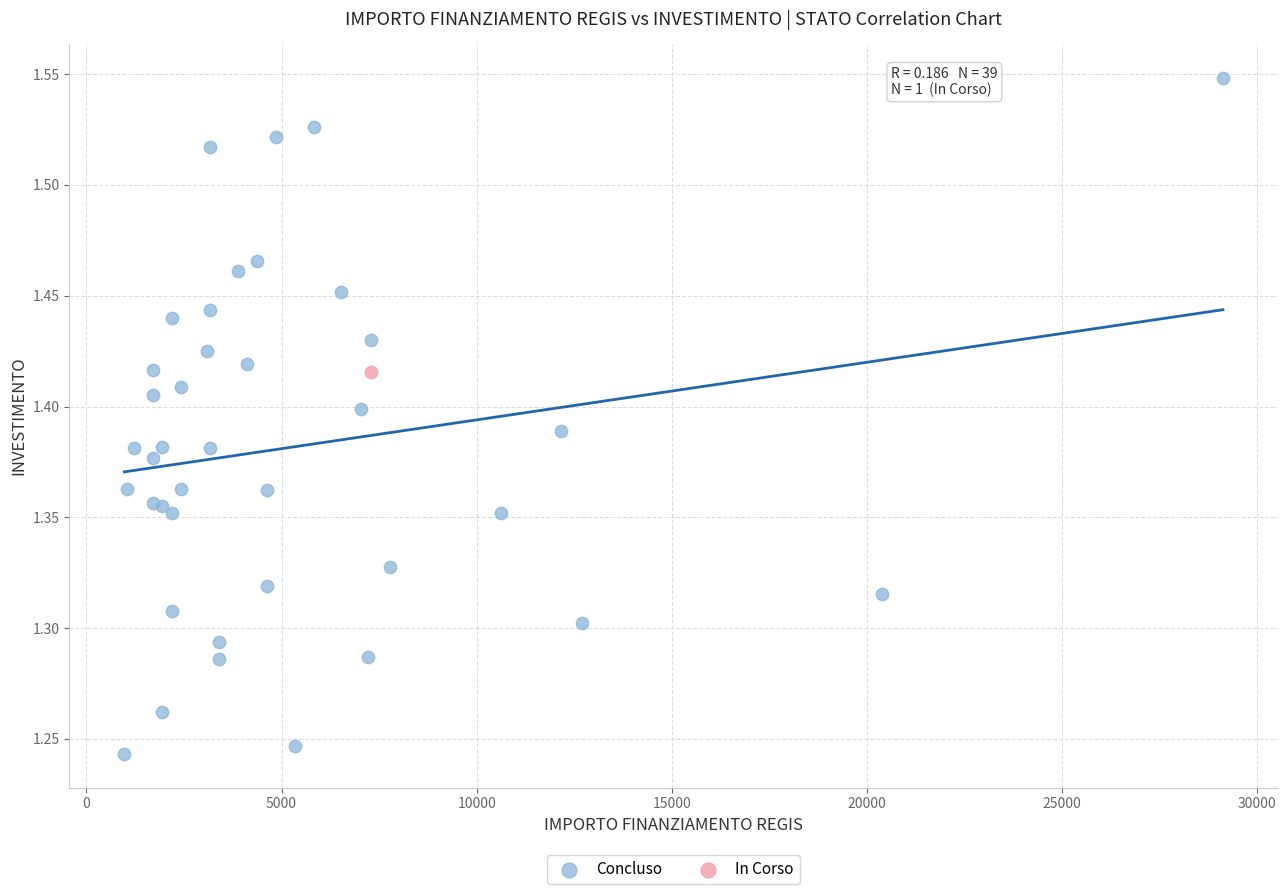

What are all the series names shown in the legend?

Concluso, In Corso